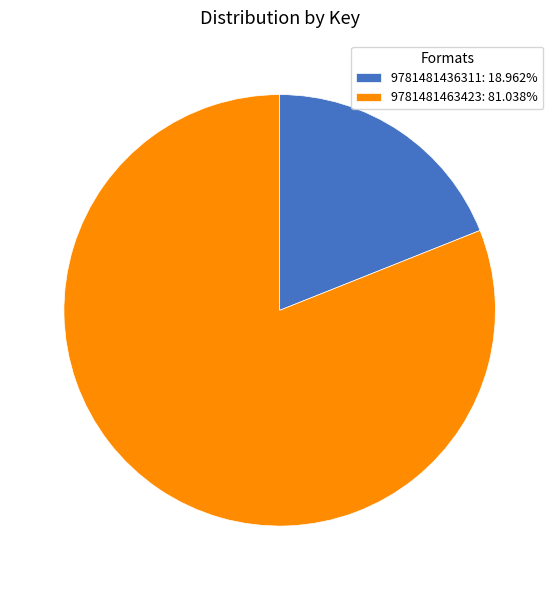

How many slices are in this pie chart?

2